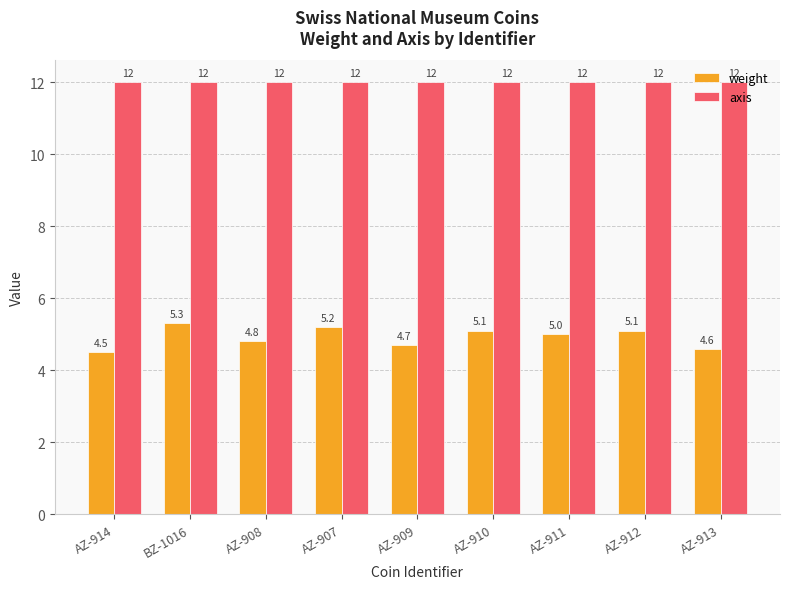

How many data points does each series have?

9